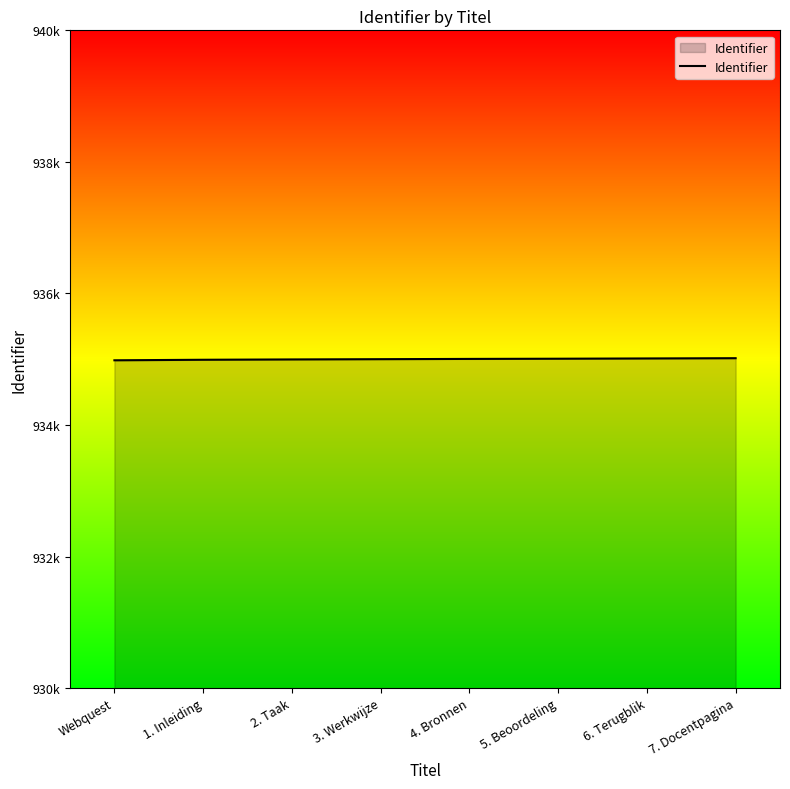

Reading left to right, transcribe all the data shown in this chart.

934737	934745	934750	934754	934758	934761	934765	934769